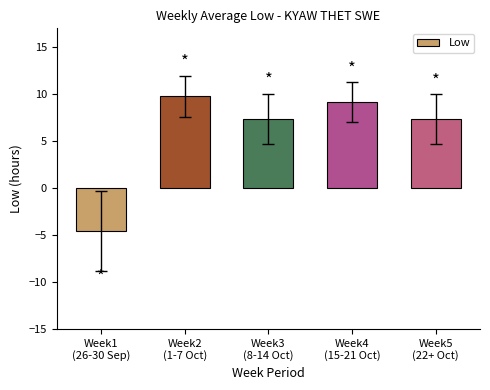

What is the maximum value shown in the chart?

9.8